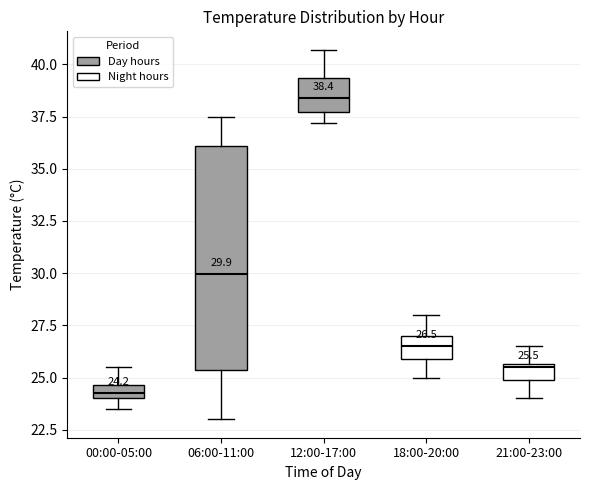

Which box is the tallest, from its lower edge to its upper edge?

06:00-11:00